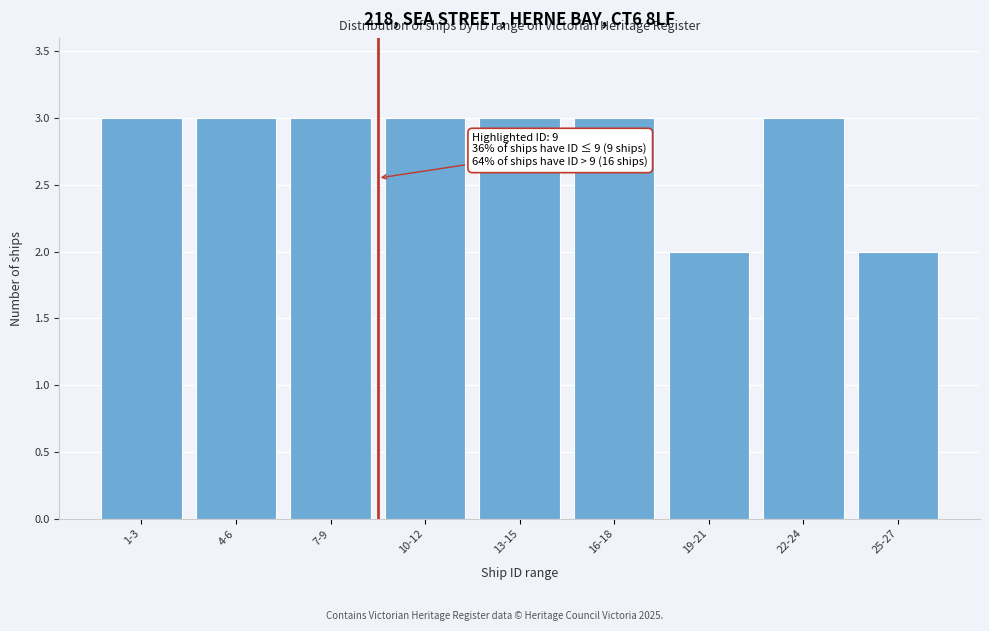

Reading left to right, transcribe all the data shown in this chart.

3	3	3	3	3	3	2	3	2